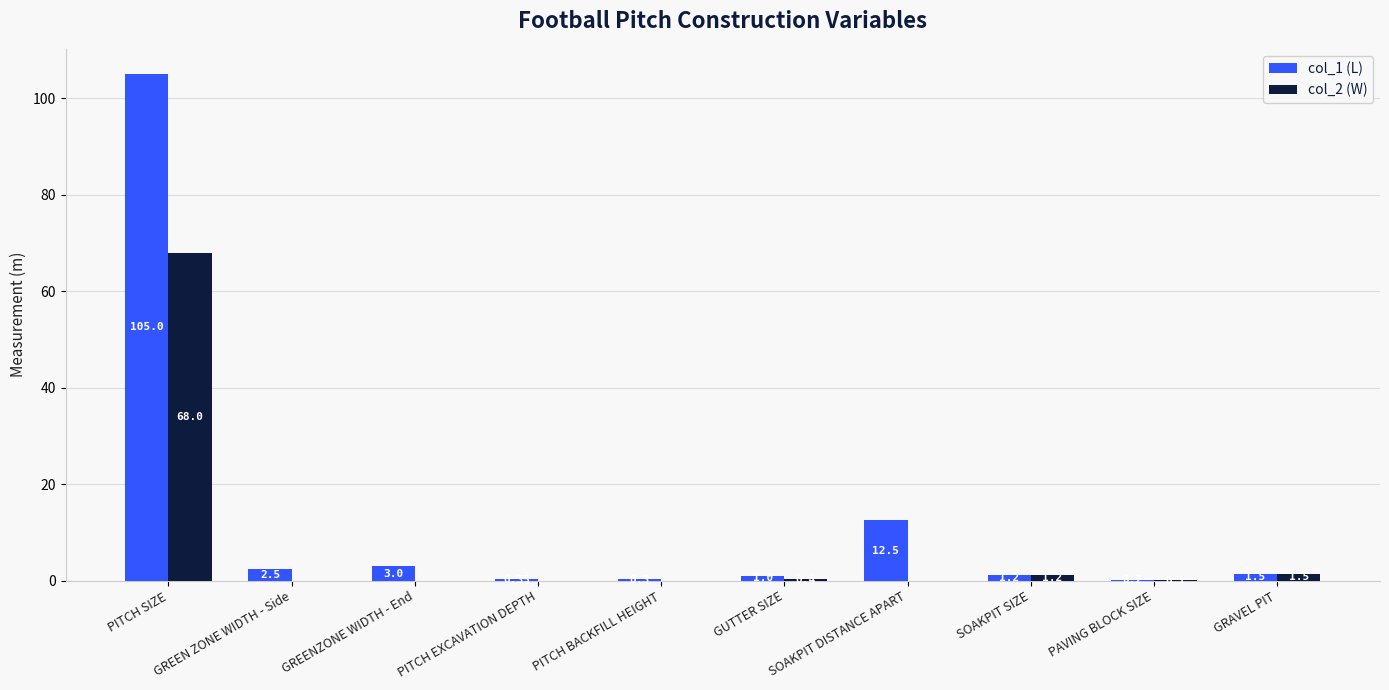

What is the sum of the col_2 (W) values at GREEN ZONE WIDTH - Side and SOAKPIT SIZE?

1.2